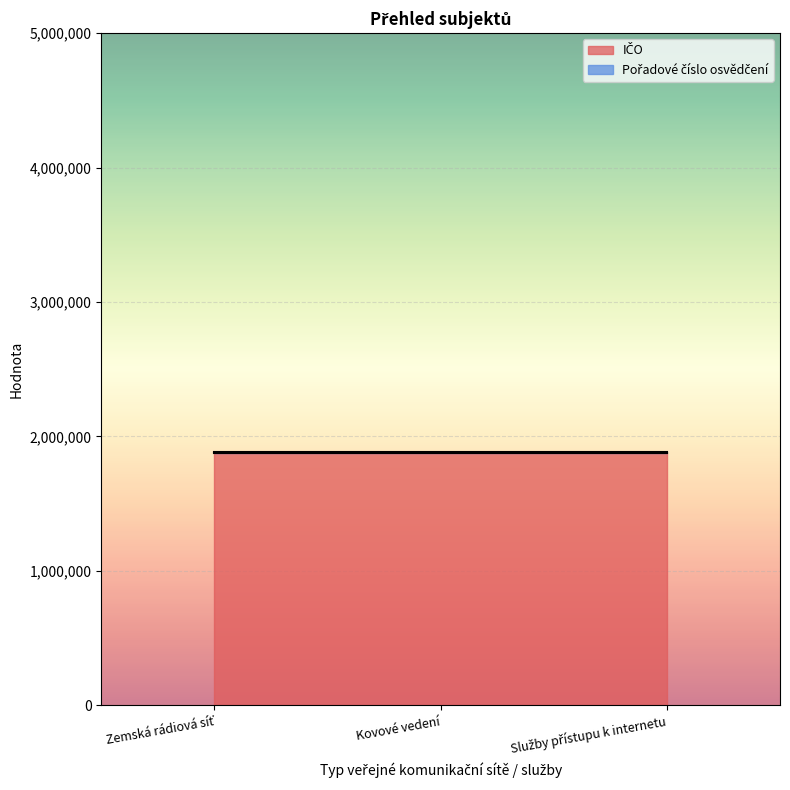

Does the chart display data point markers on the line(s)?

No